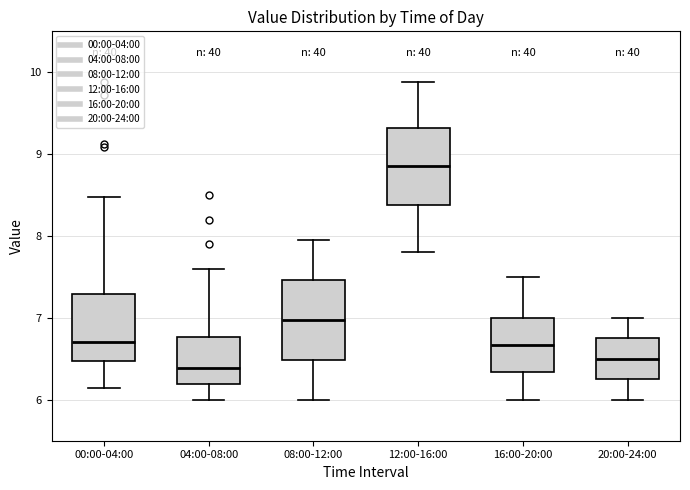

Reading left to right, read every box against the y-axis: the position of its median line, the range the box covers, and the ends of its whiskers. The values are not printed on the chart, so give them approximately, as read against the axis.

00:00-04:00: median 6.7, box 6.5 to 7.3, whiskers 6.1 to 8.5
04:00-08:00: median 6.4, box 6.2 to 6.8, whiskers 6.0 to 7.6
08:00-12:00: median 7.0, box 6.5 to 7.5, whiskers 6.0 to 8.0
12:00-16:00: median 8.9, box 8.4 to 9.3, whiskers 7.8 to 9.9
16:00-20:00: median 6.7, box 6.3 to 7.0, whiskers 6.0 to 7.5
20:00-24:00: median 6.5, box 6.3 to 6.8, whiskers 6.0 to 7.0